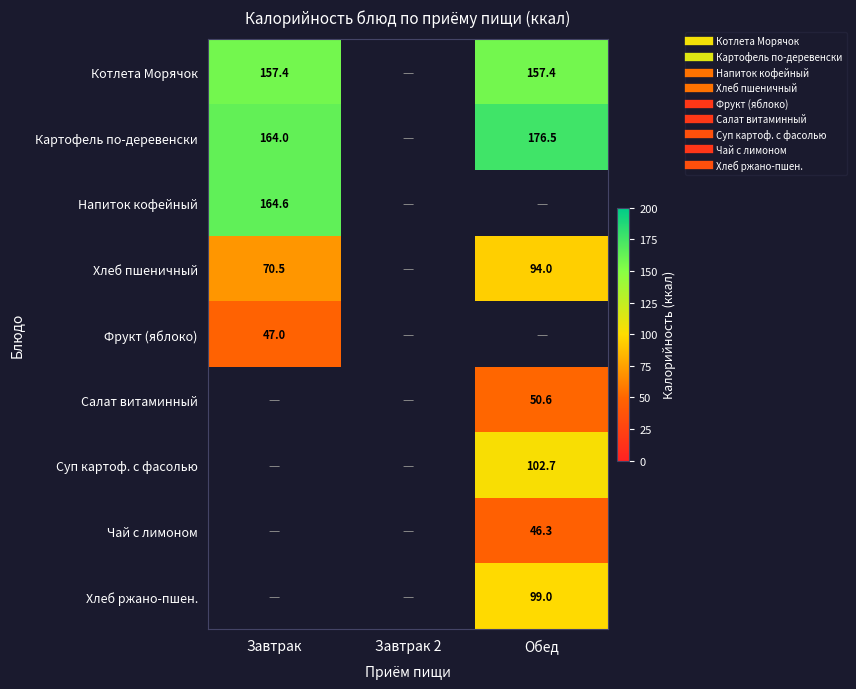

Which label corresponds to the smallest value in the chart?

Обед